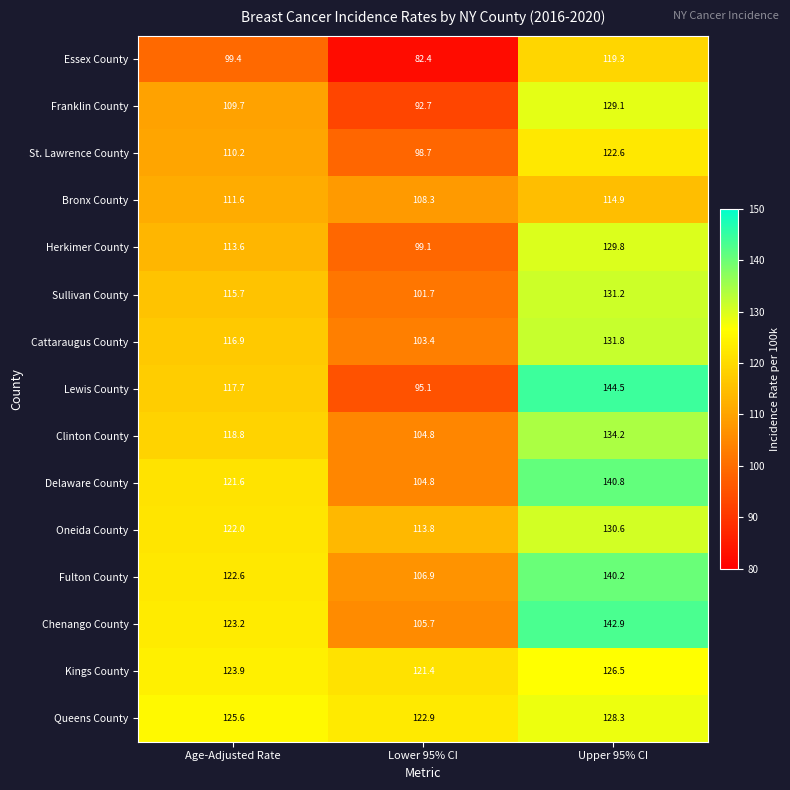

Rank the series at Upper 95% CI from highest to lowest value.

Lewis County, Chenango County, Delaware County, Fulton County, Clinton County, Cattaraugus County, Sullivan County, Oneida County, Herkimer County, Franklin County, Queens County, Kings County, St. Lawrence County, Essex County, Bronx County